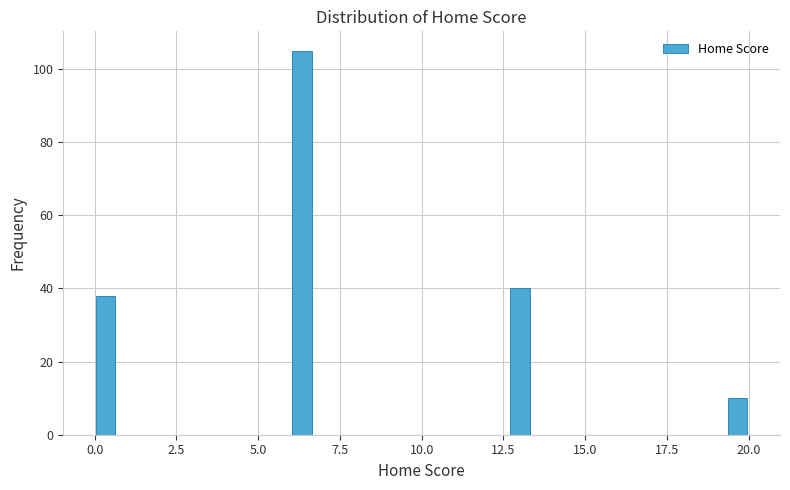

Read against the x-axis, roughly where is the centre of the tallest bar?

6.5